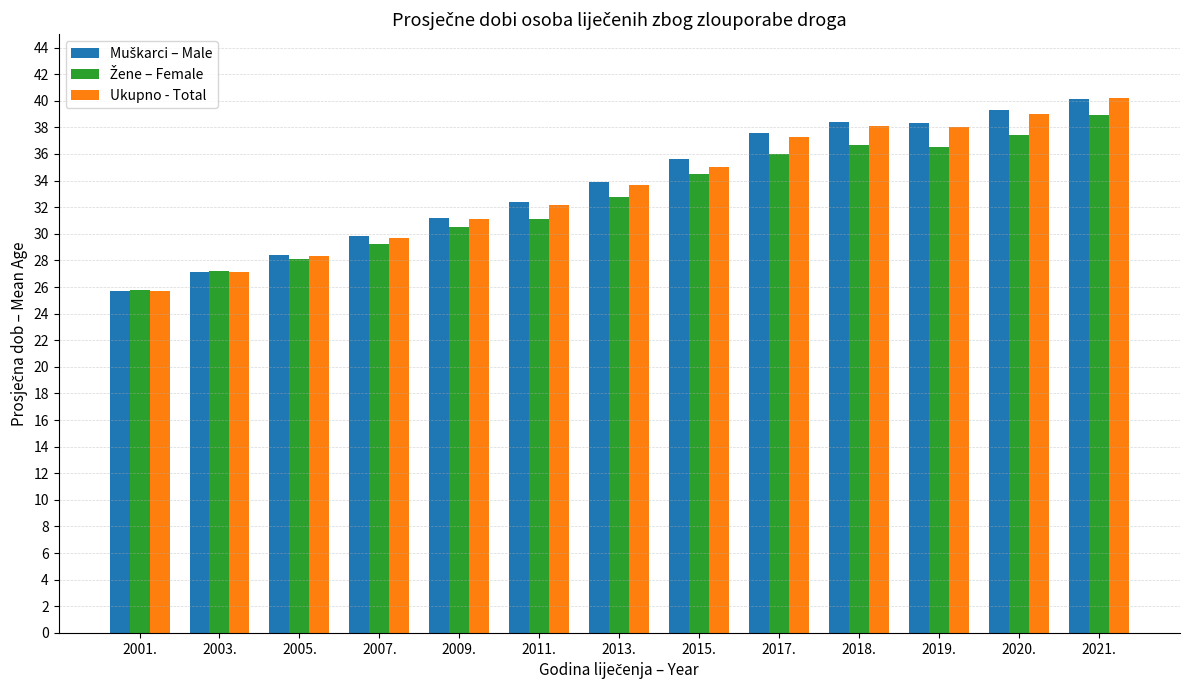

What is the label of the 10th bar from the right?

2007.